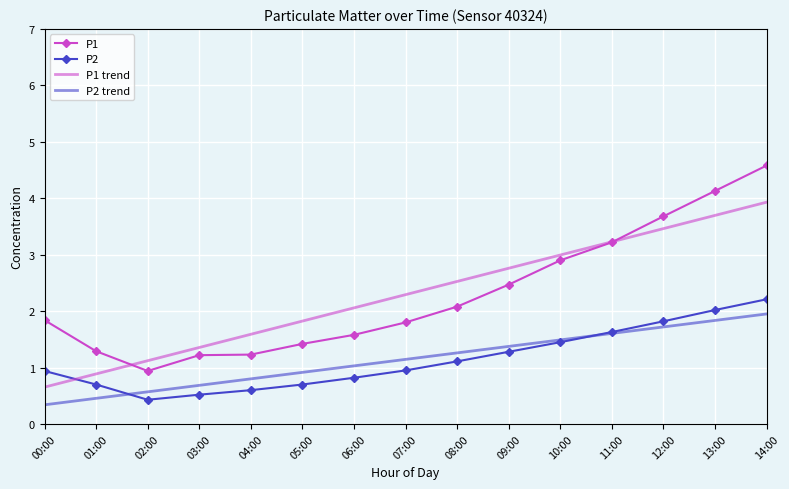

What are all the series names shown in the legend?

P1, P2, P1 trend, P2 trend